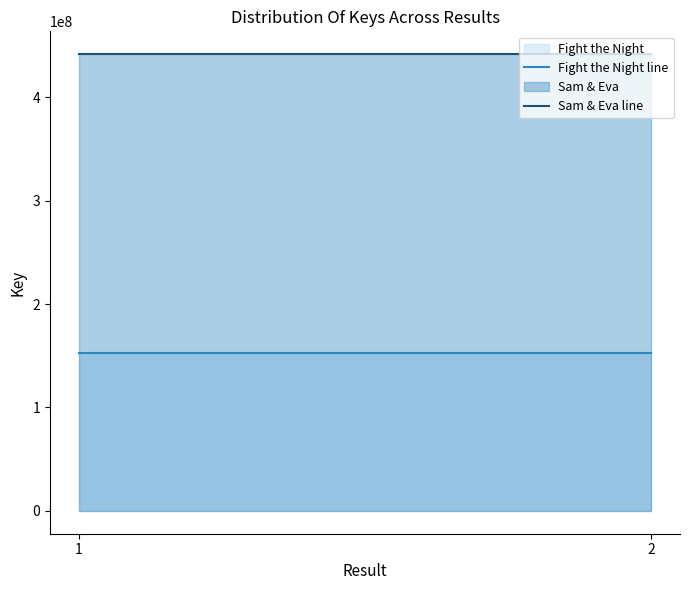

Reading left to right, what are all the values shown in this chart?

Fight the Night line: 1=152214404	2=152214404
Sam & Eva line: 1=441652512	2=441652512